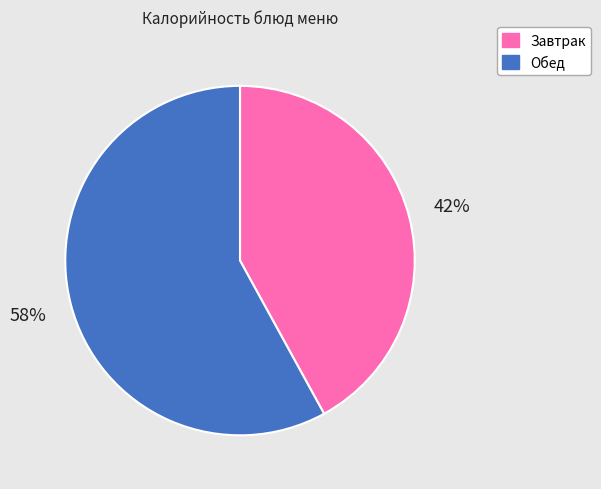

Is there any slice that represents more than half of the pie?

Yes